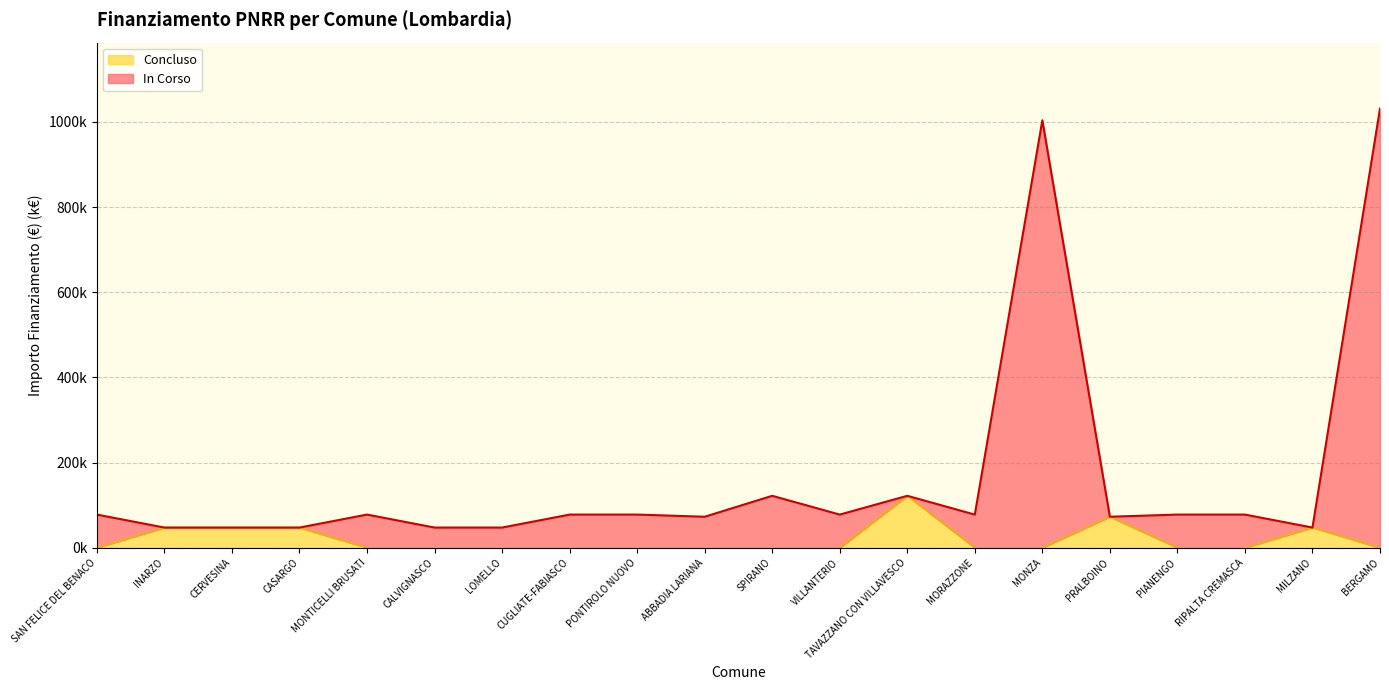

Count the number of data series in this chart.

2